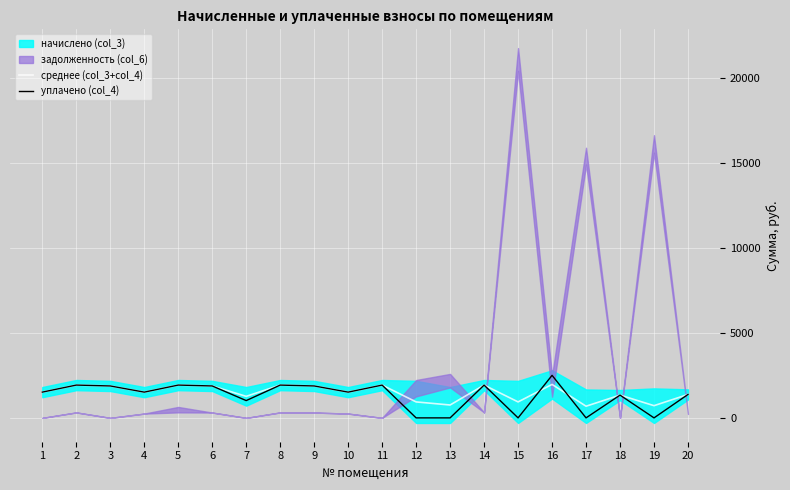

Reading left to right, extract all data points from this chart.

среднее (col_3+col_4): 1513.7	1927.4	1876.2	1513.7	1927.4	1876.2	1265.0	1927.1	1876.2	1513.7	1927.1	938.1	756.8	1927.1	938.1	1967.0	685.3	1338.8	717.1	1376.9
уплачено (col_4): 1513.7	1927.7	1876.2	1513.7	1927.7	1876.2	1016.3	1927.1	1876.2	1513.7	1927.1	0.0	0.0	1927.1	0.0	2499.8	0.0	1338.8	0.0	1376.9